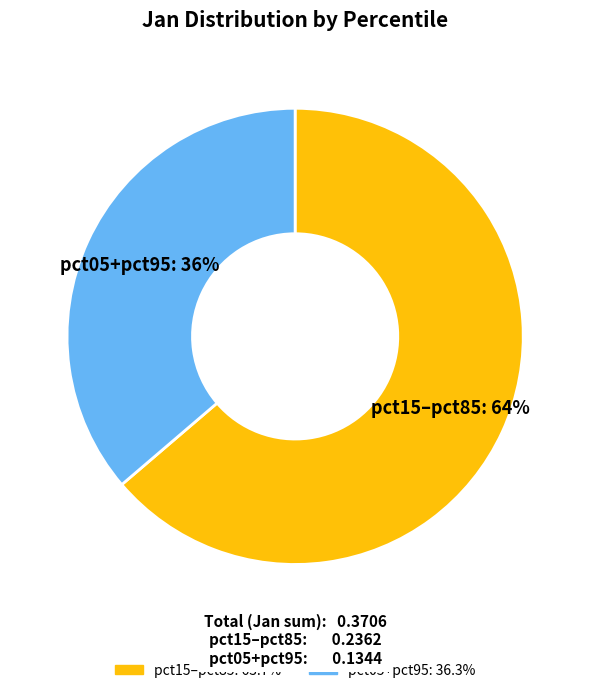

Which category has the biggest portion of the pie?

pct15–pct85: 64%